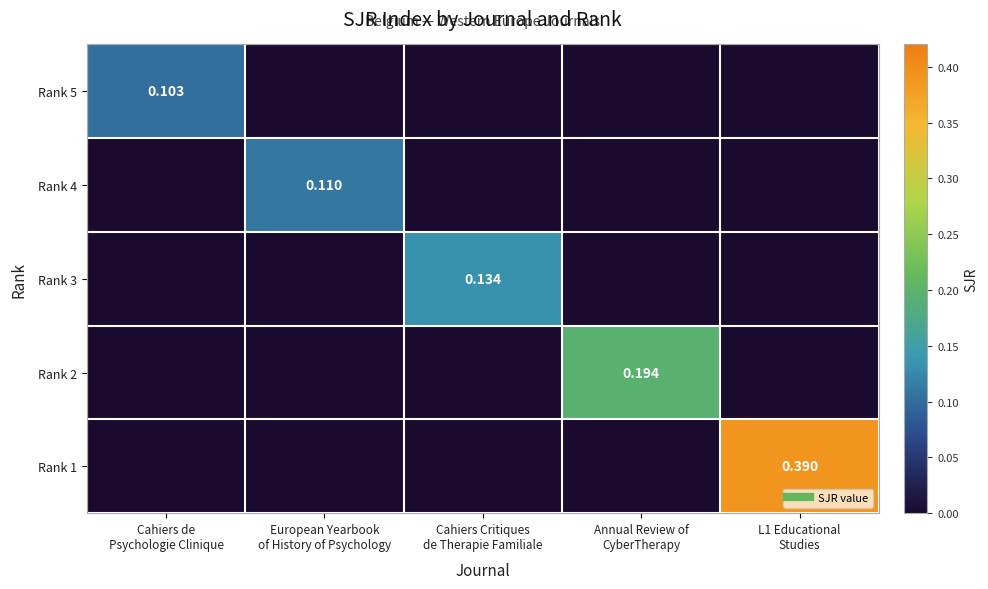

How many values in Rank 5 are above zero?

1